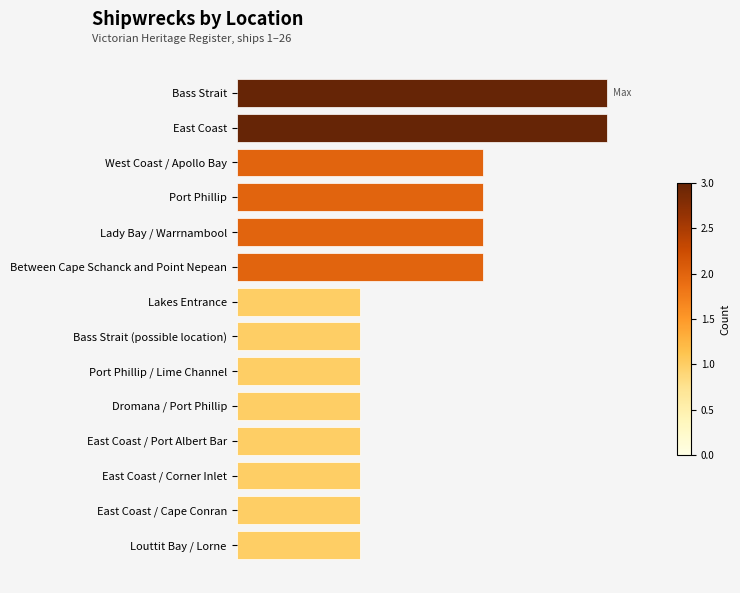

Are the bars horizontal?

Yes